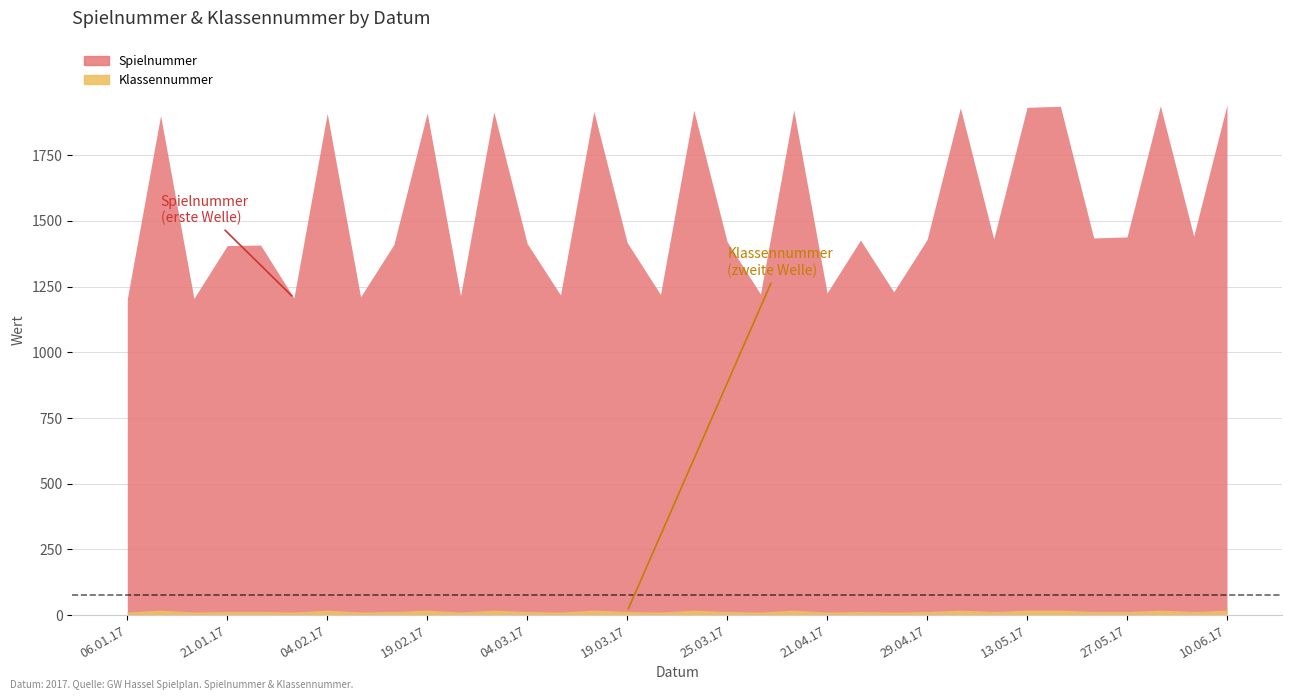

Which category has the lowest value in the Klassennummer series?

06.01.17